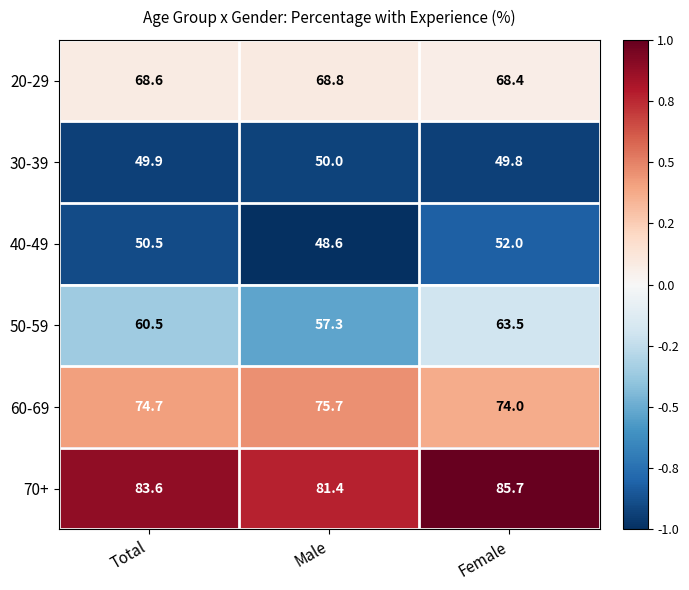

Which series has the widest spread of values?

50-59